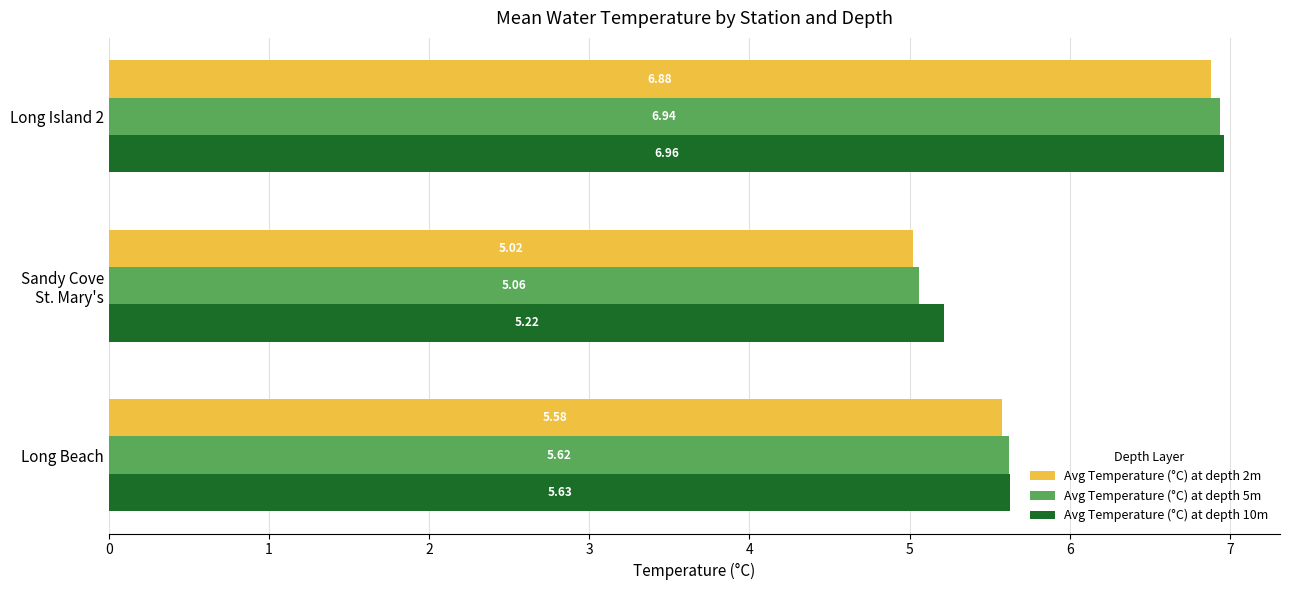

Rank the series by their average value, from highest to lowest.

Avg Temperature (°C) at depth 10m, Avg Temperature (°C) at depth 5m, Avg Temperature (°C) at depth 2m